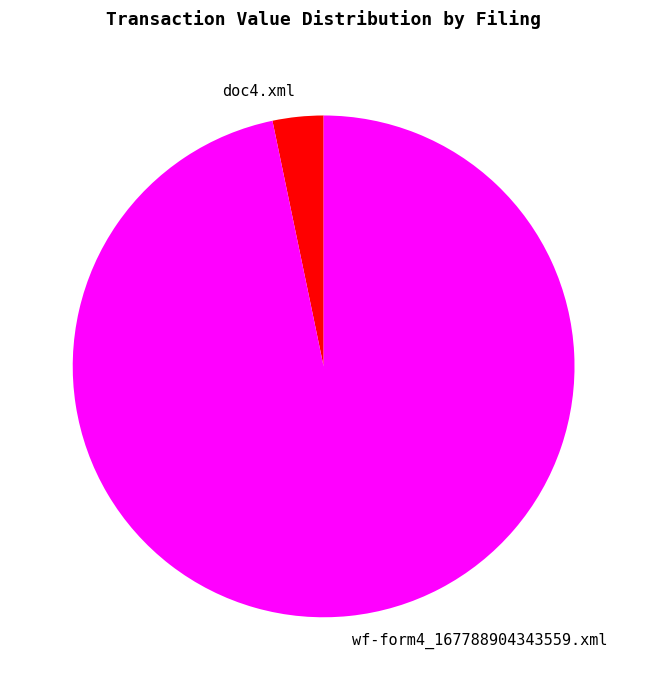

What is the majority slice?

wf-form4_167788904343559.xml